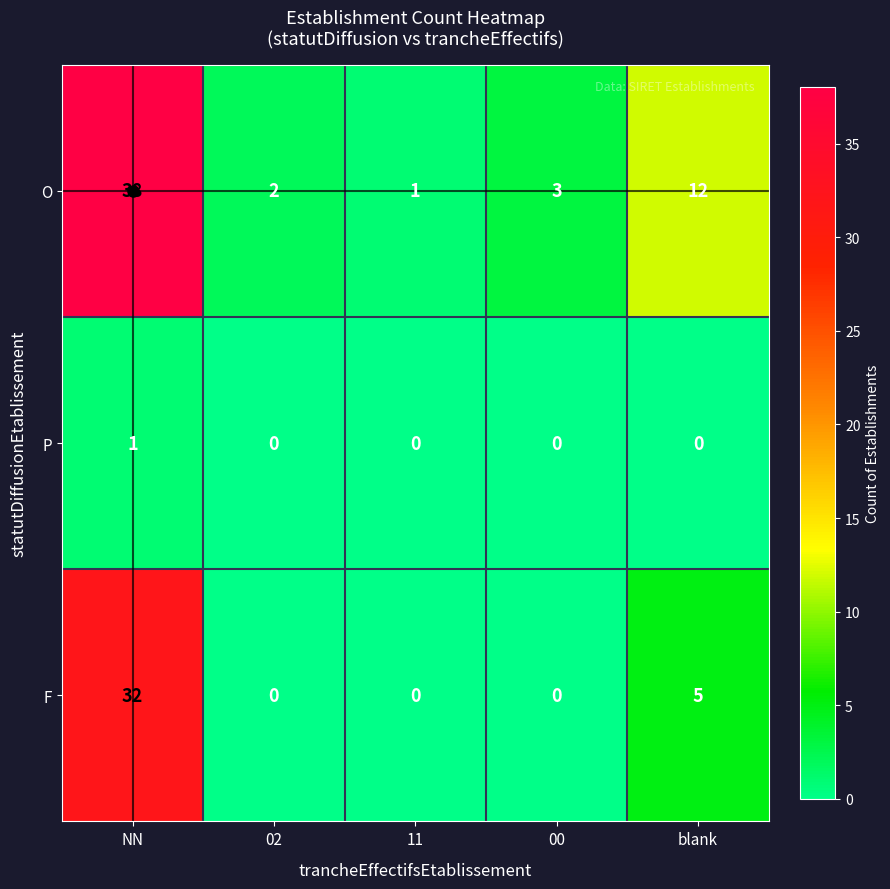

List the series in order of their peak value, lowest first.

P, F, O